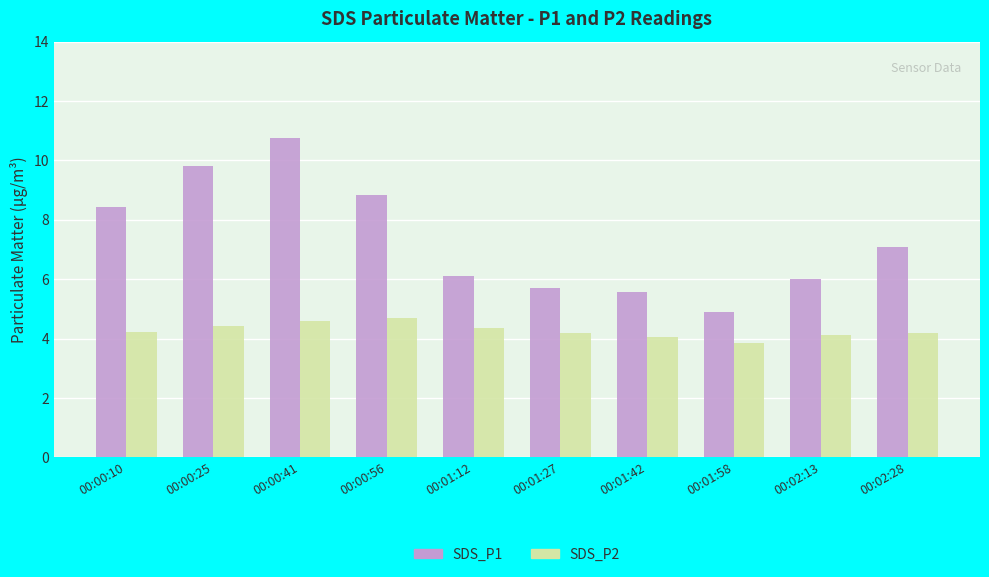

Which category has the lowest value across all series?

00:01:58